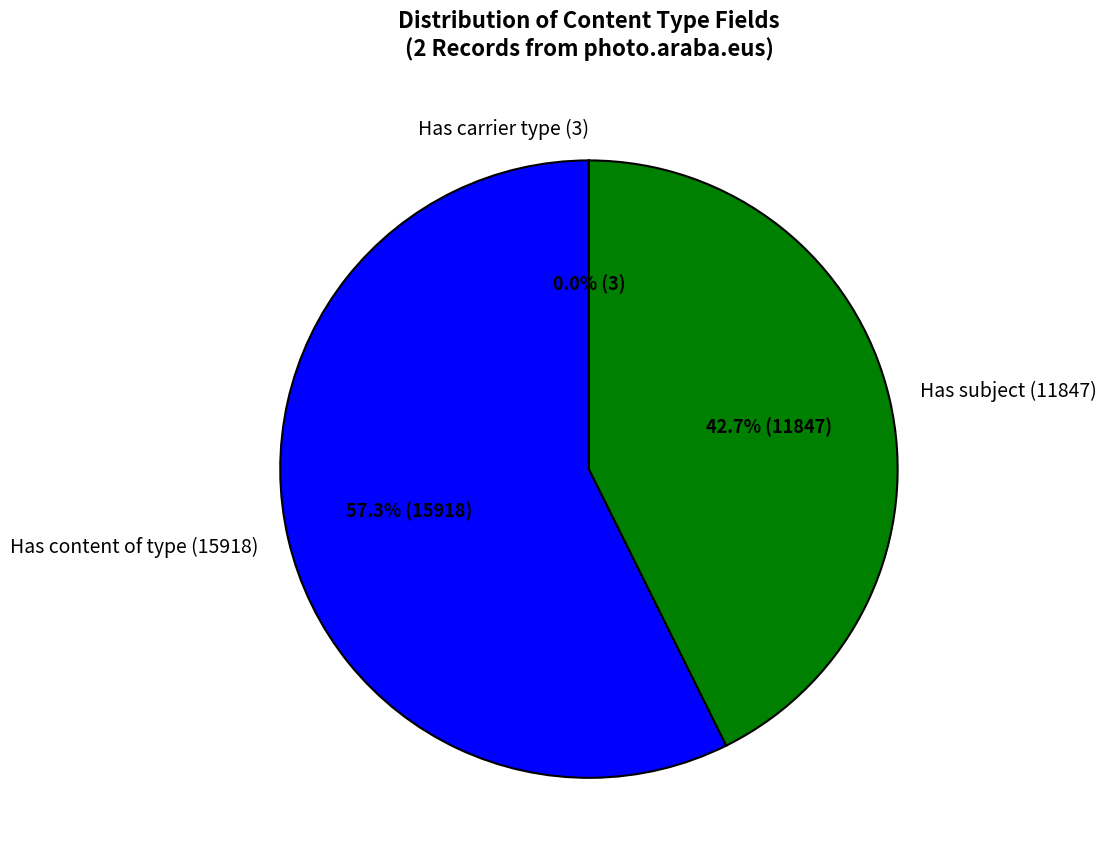

Is the sum of Has content of type and Has subject greater than half?

Yes